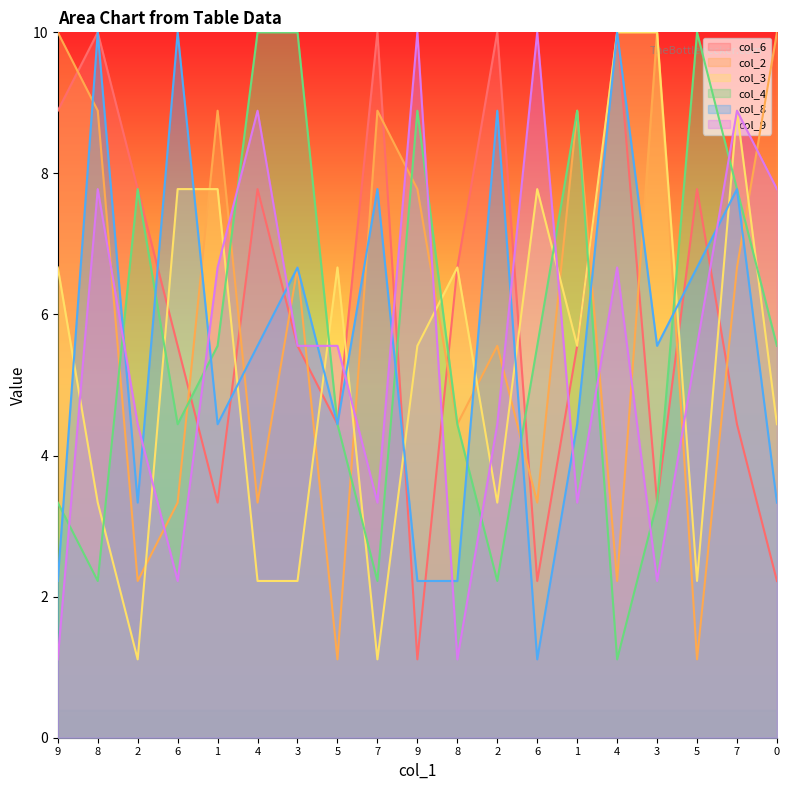

What is the approximate value of col_4 at 1?

5.6